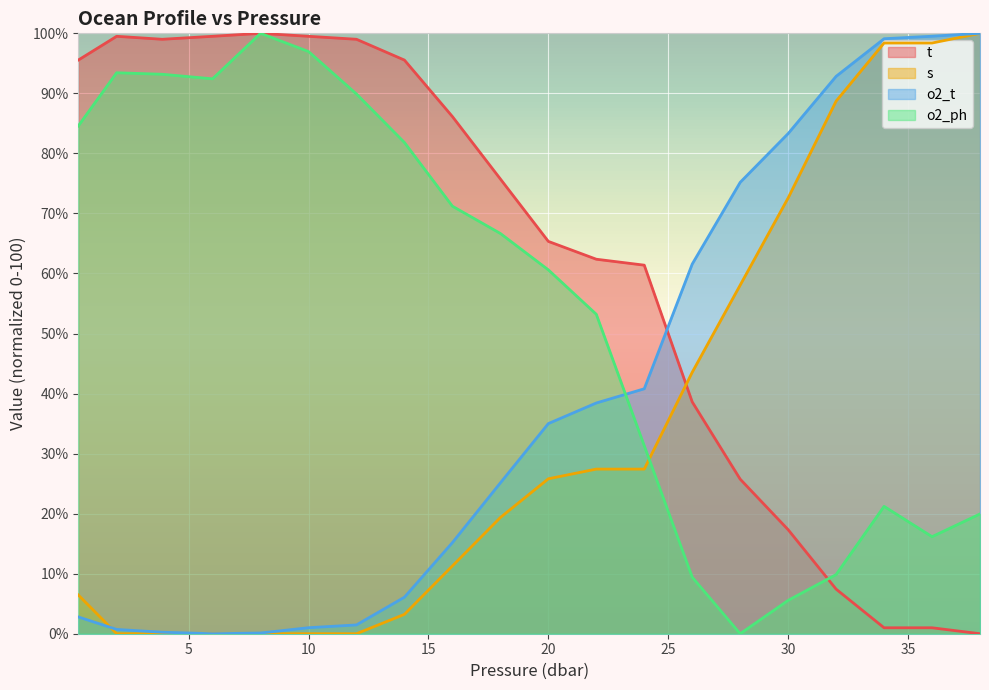

What is the sum of the s values at 3.9 and 14.0?

3.2